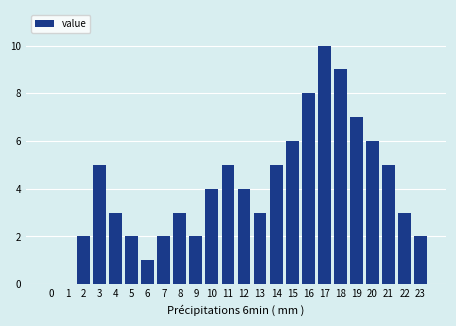

Reading left to right, extract all data points from this chart.

0=0	1=0	2=2	3=5	4=3	5=2	6=1	7=2	8=3	9=2	10=4	11=5	12=4	13=3	14=5	15=6	16=8	17=10	18=9	19=7	20=6	21=5	22=3	23=2